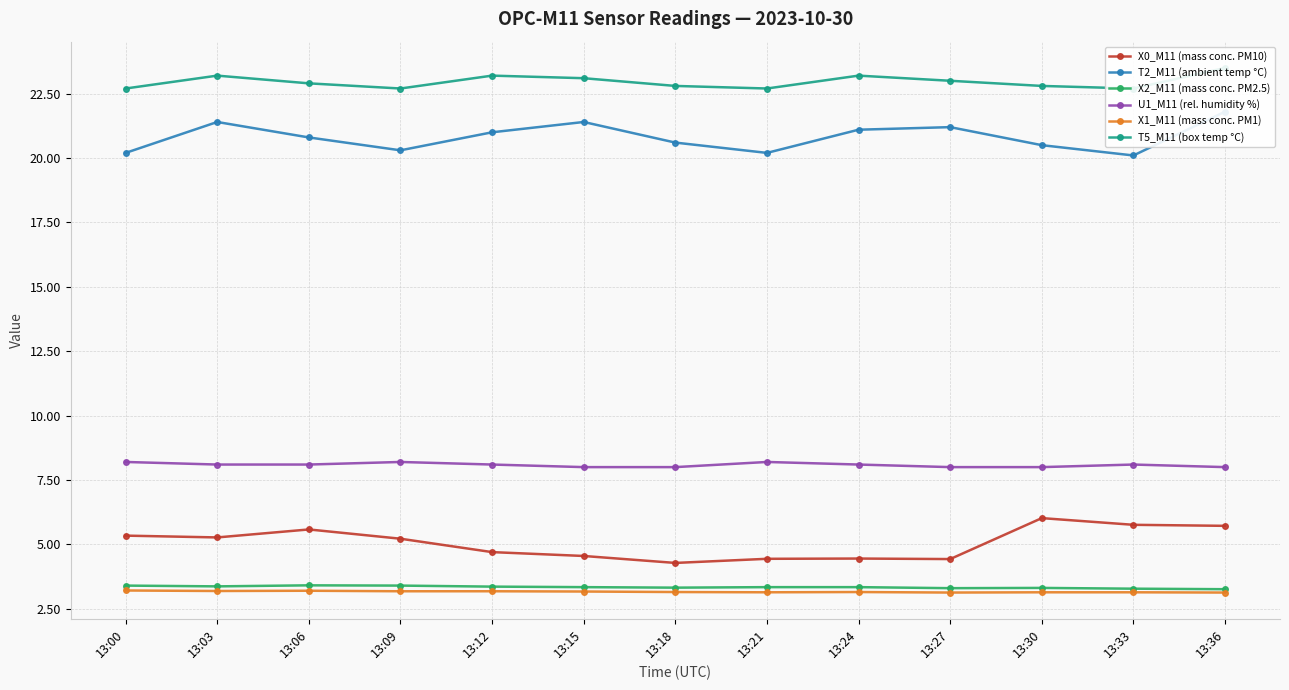

What value does the U1_M11 (rel. humidity %) series have at 13:21?

8.2